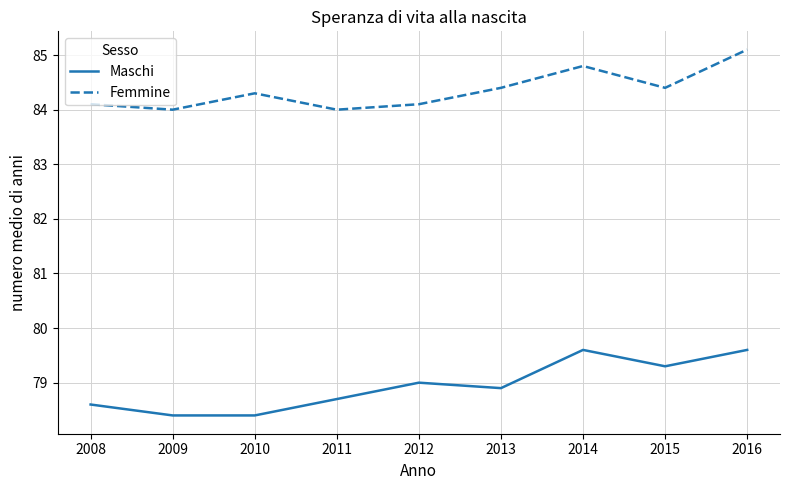

At how many categories does at least one series exceed 80?

9